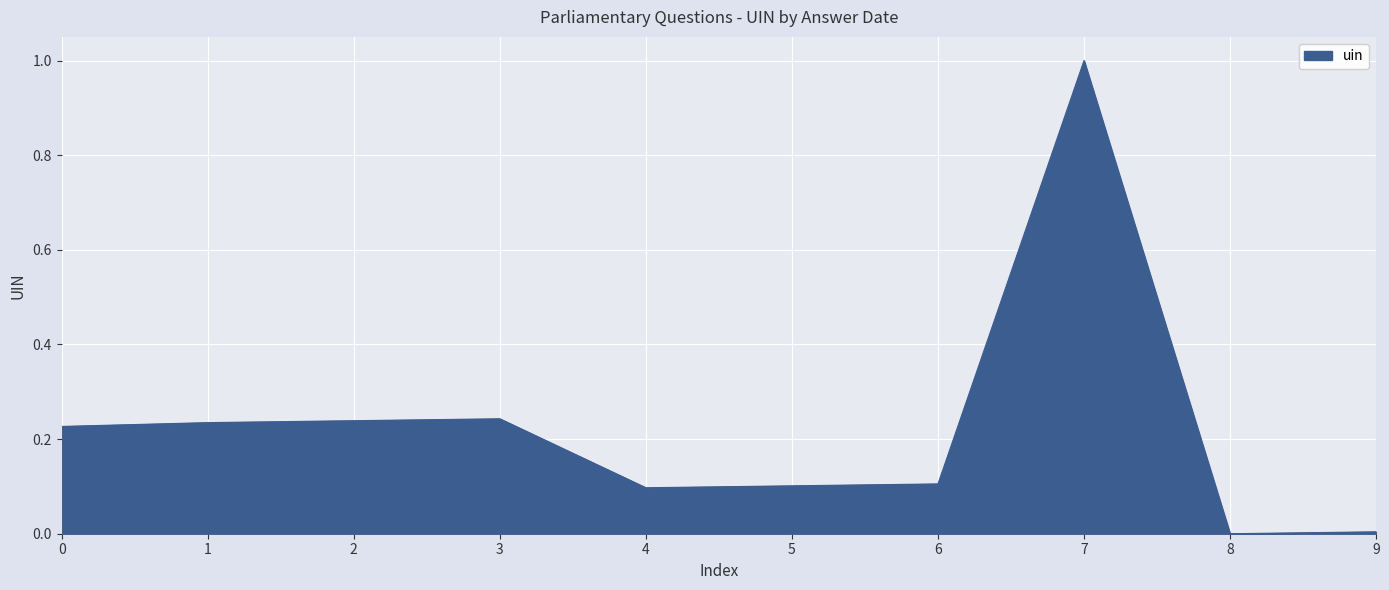

Does the chart have visible grid lines?

Yes